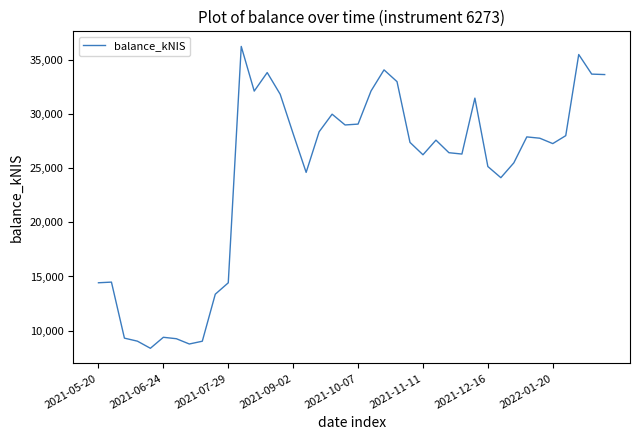

What is the difference between the maximum and minimum values?

27874.3